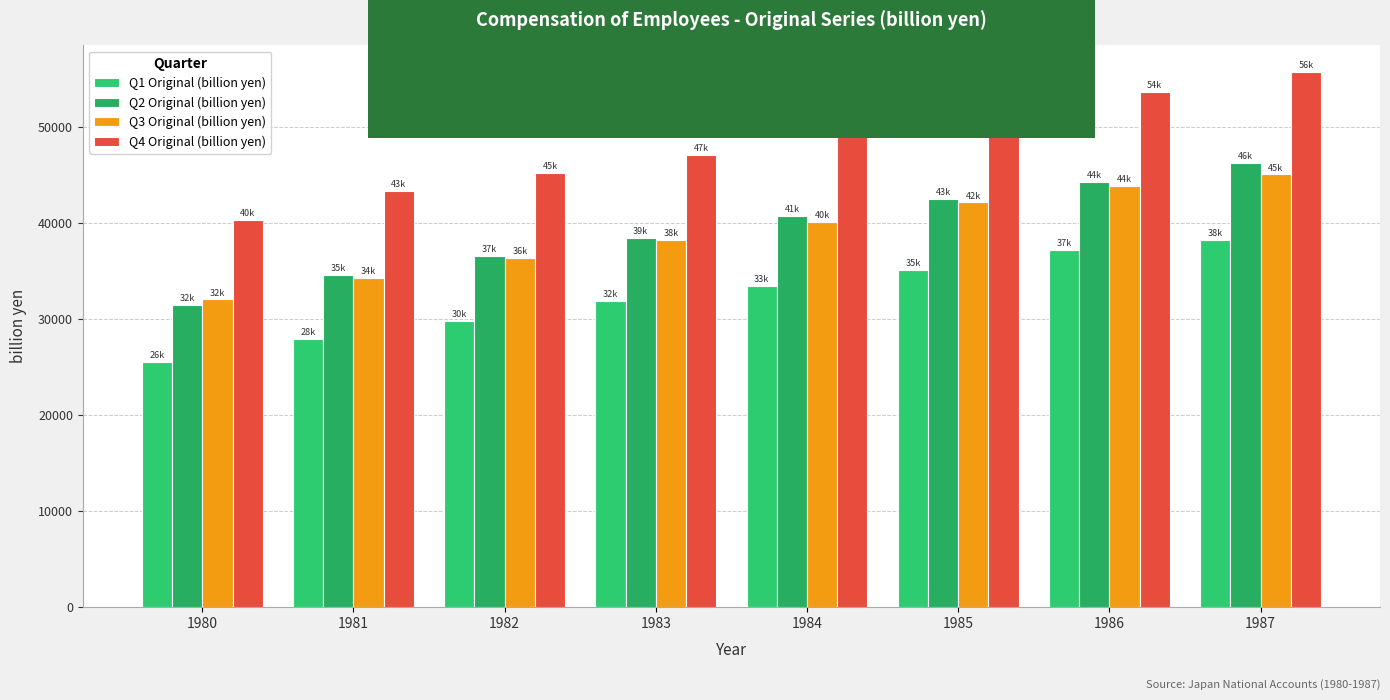

Does the chart contain stacked bars?

No